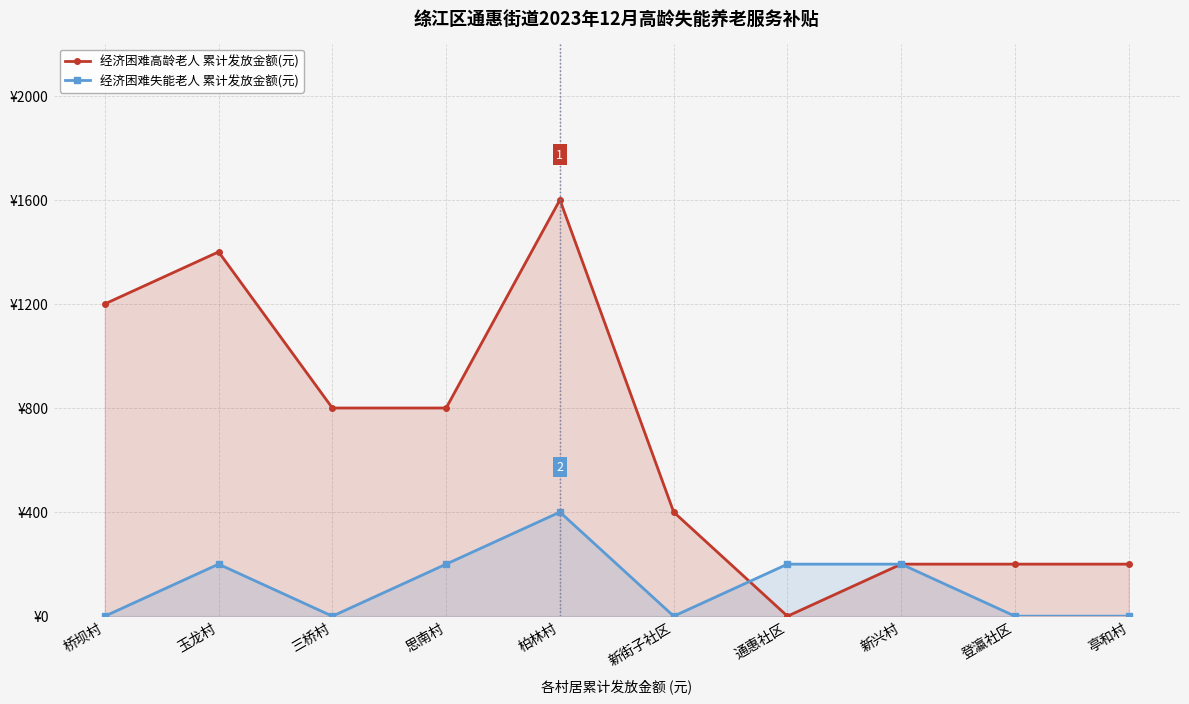

True or false: 经济困难失能老人 累计发放金额(元) and 经济困难高龄老人 累计发放金额(元) intersect in this chart.

True